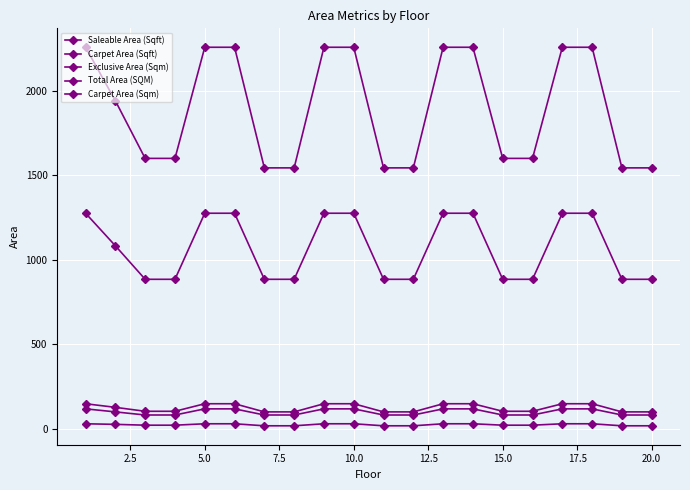

How many values in the Saleable Area (Sqft) series are below 1941?

10